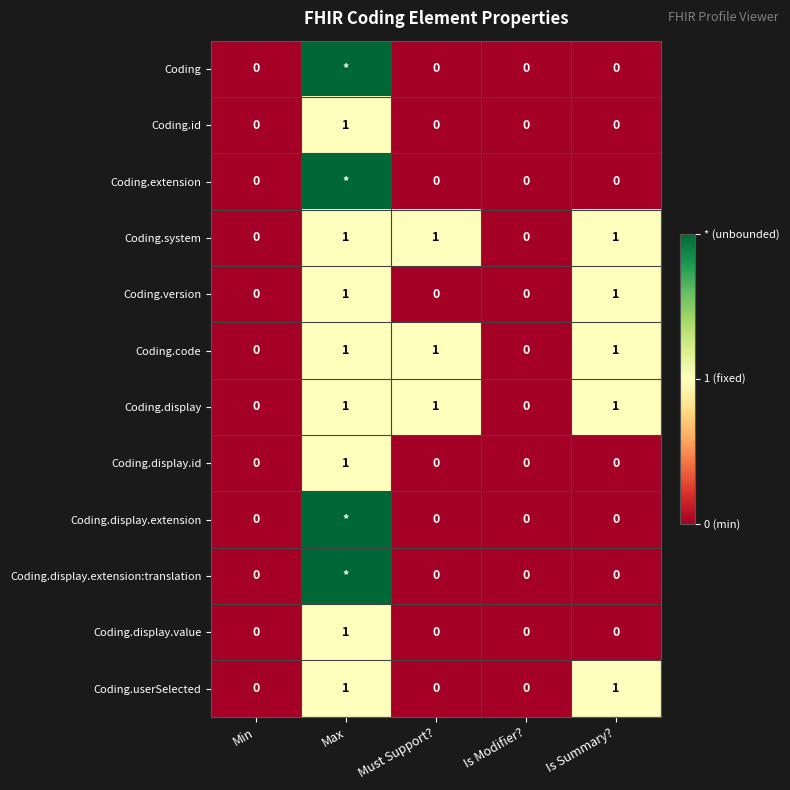

Is the value of Coding.userSelected at Max greater than the value of Coding.display.extension:translation at Must Support??

Yes